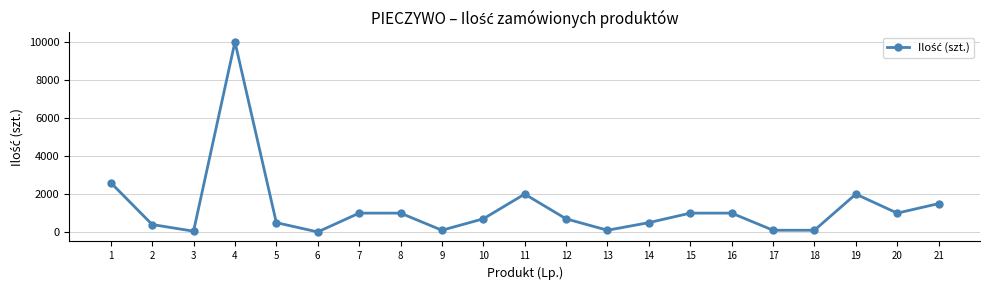

Which has a higher value, 15 or 13?

15